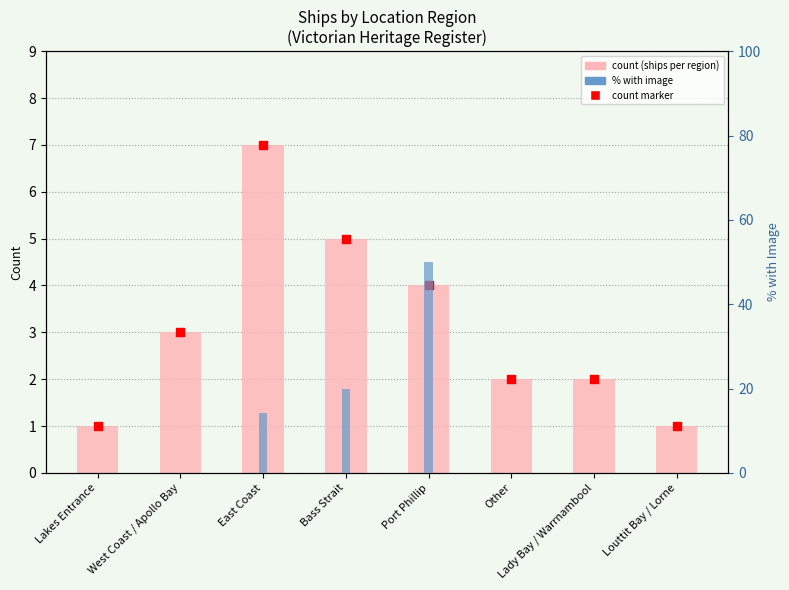

Which series contains the lowest Y value?

% with image